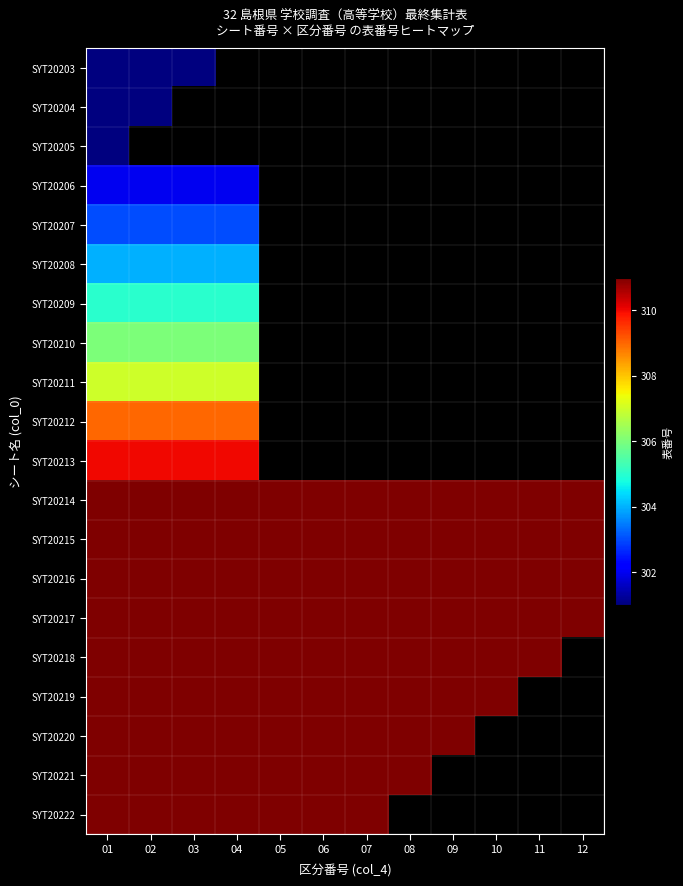

Read the SYT20214 value at 03.

311.0